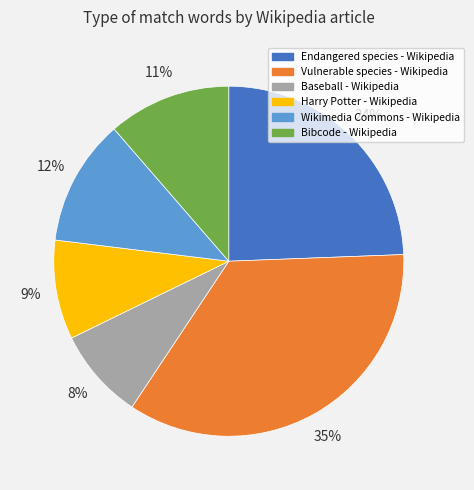

Does any single category account for the majority?

No